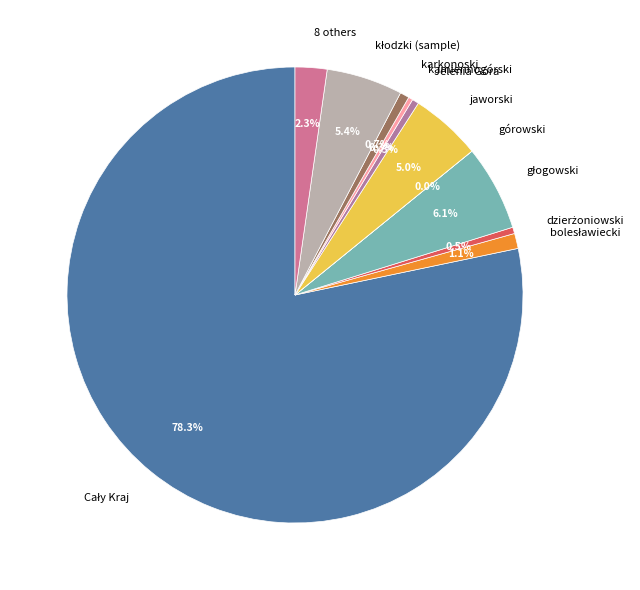

Combined, what portion of the pie is jaworski and Jelenia Góra?

5.5%